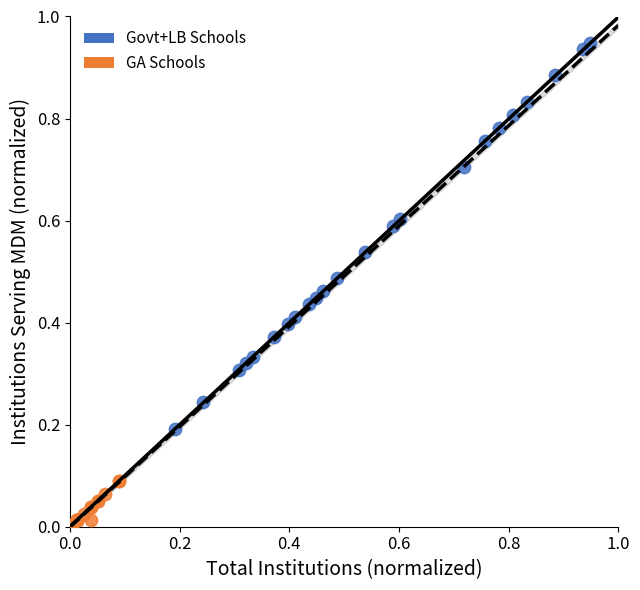

Which series has the largest Y range (max minus min)?

Govt+LB Schools